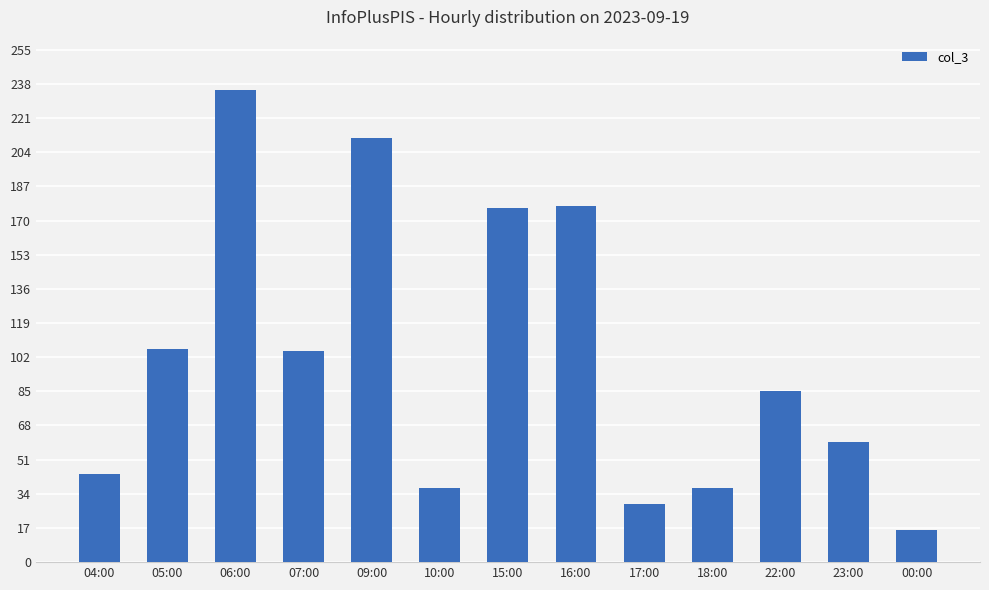

What is the label of the 11th bar from the right?

06:00